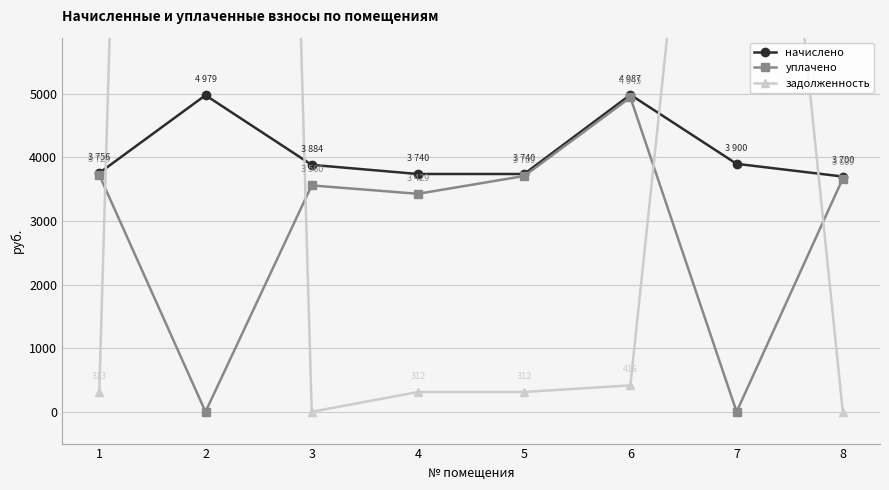

True or false: уплачено and начислено cross at least once.

False